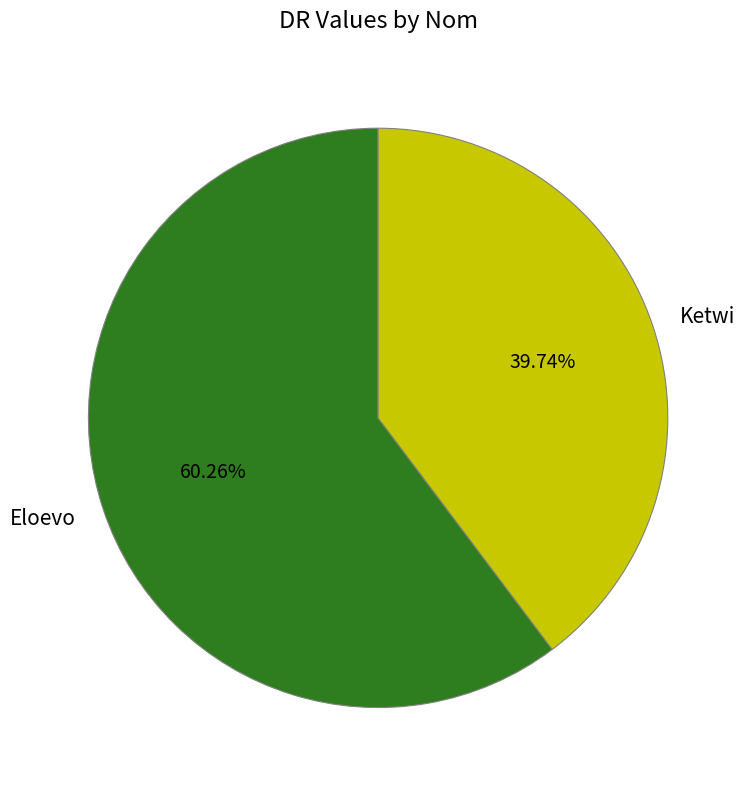

Which category has the smallest portion of the pie?

Ketwi